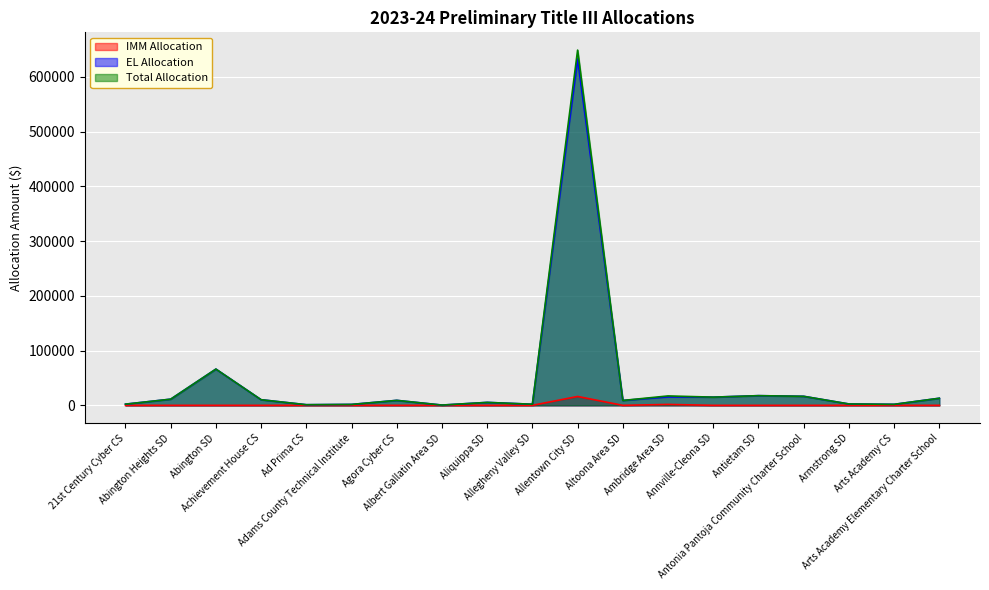

What are all the series names shown in the legend?

IMM Allocation, EL Allocation, Total Allocation